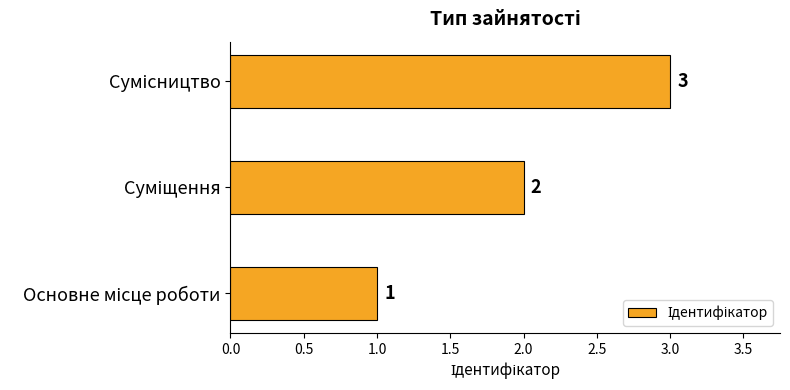

Count the values in the range 1 to 3.

3